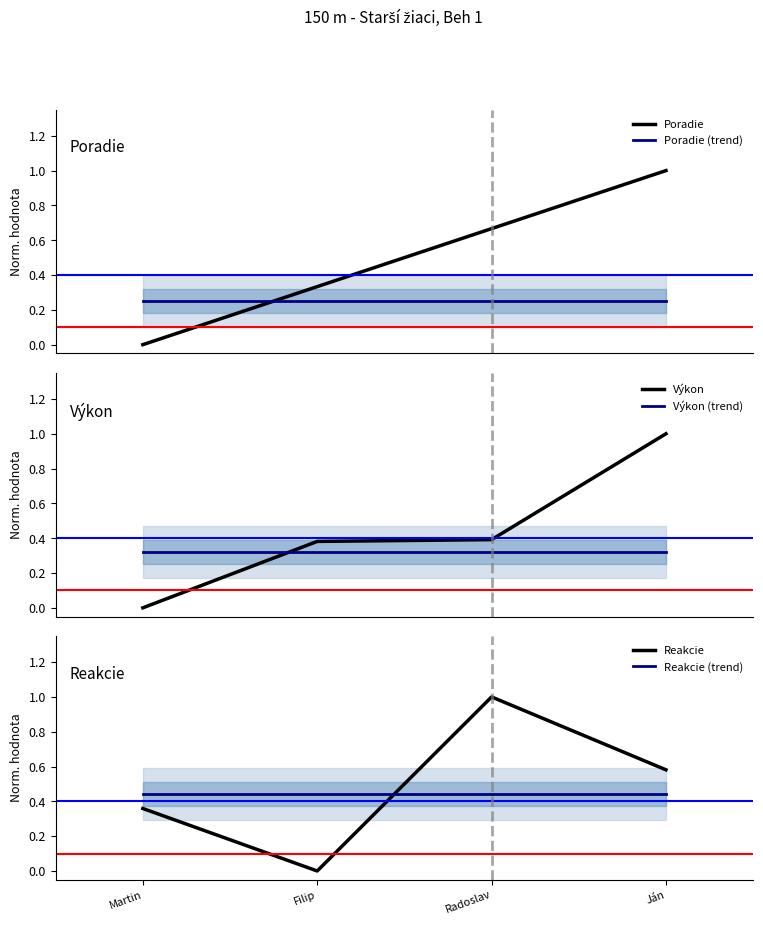

What is the maximum value for Reakcie?

1.0